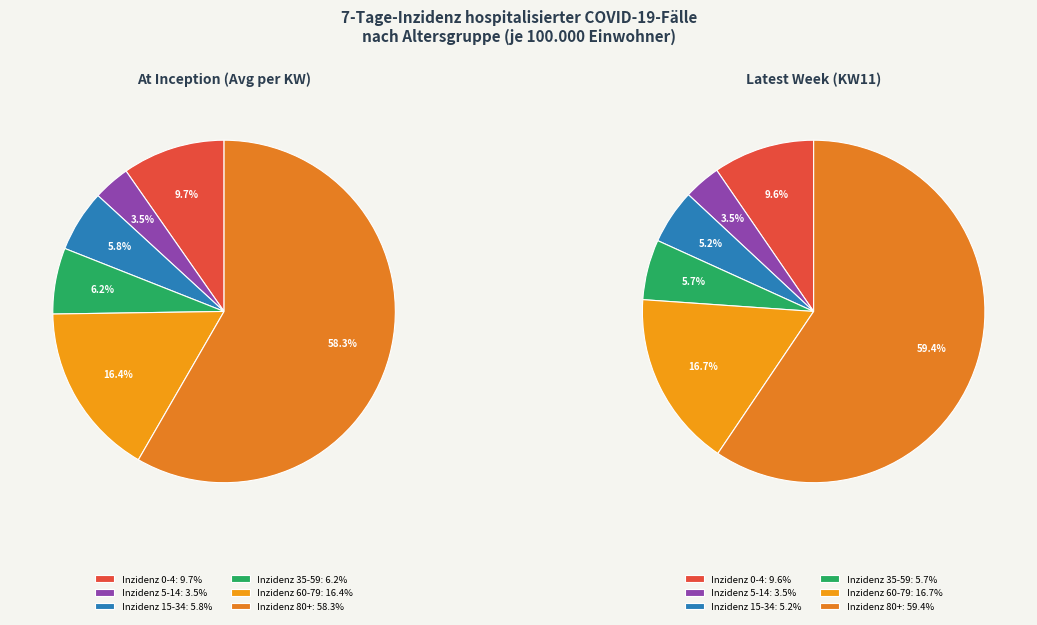

Rank the series by their maximum value, from highest to lowest.

Inzidenz 80+, Inzidenz 60-79, Inzidenz 0-4, Inzidenz 35-59, Inzidenz 15-34, Inzidenz 5-14